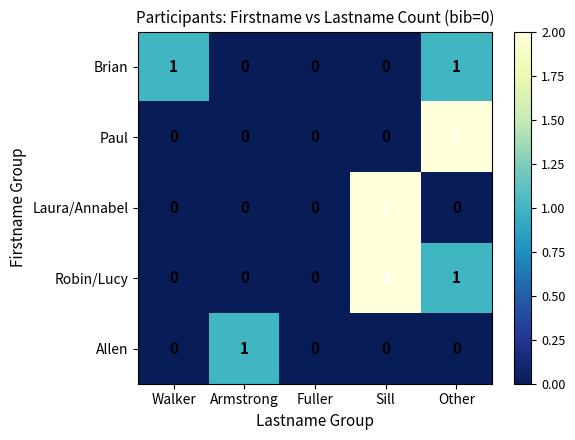

What is the total value across all series at Other?

4